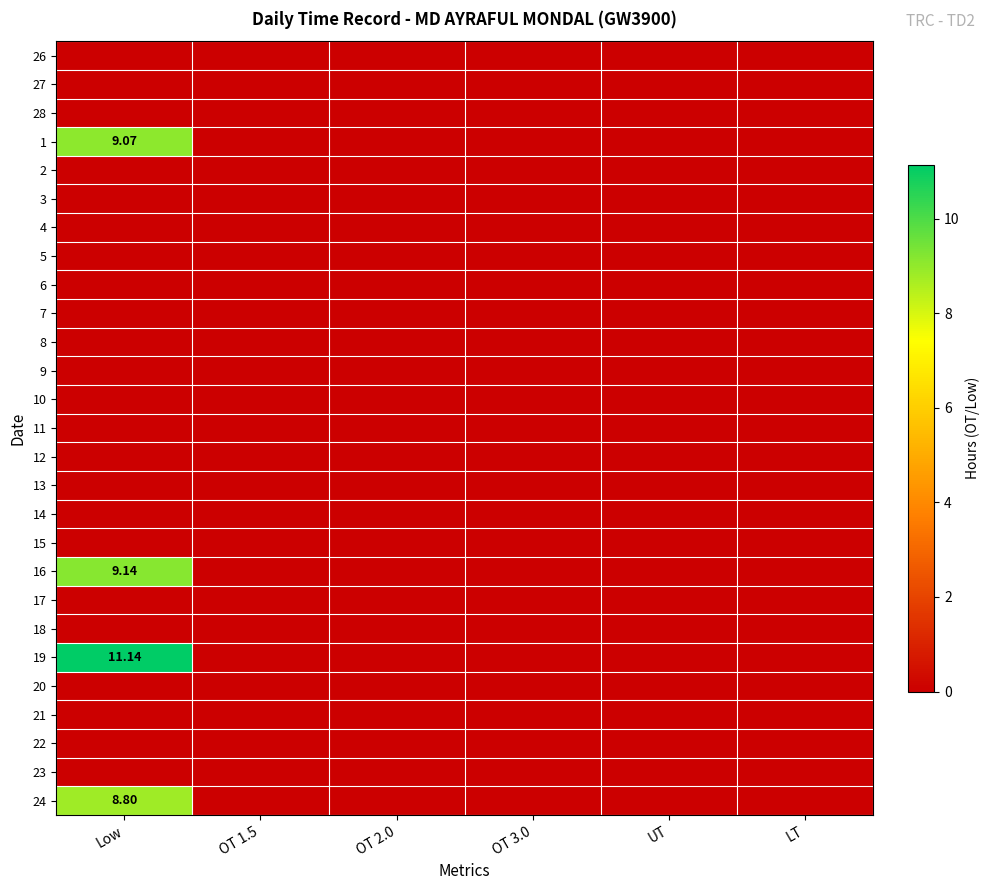

Is the value of 1 at Low greater than the value of 16 at OT 2.0?

Yes